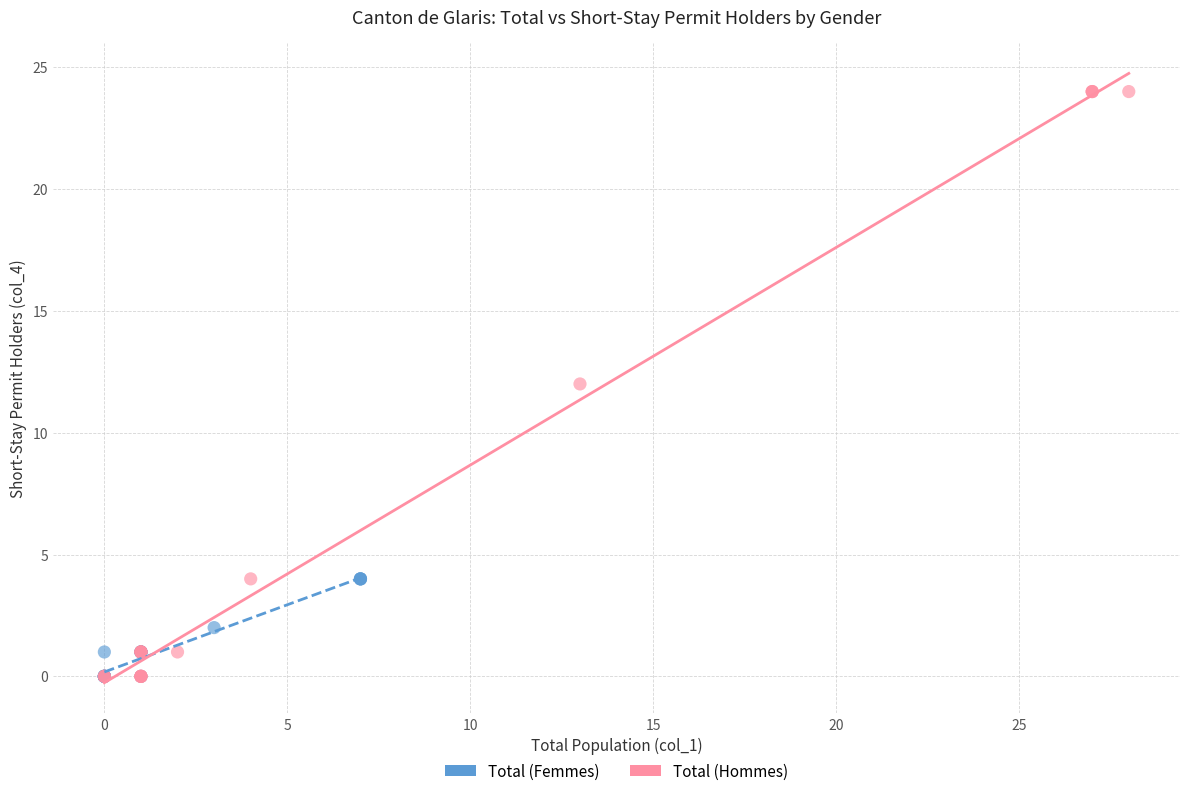

What are all the series names shown in the legend?

Total (Femmes), Total (Hommes)